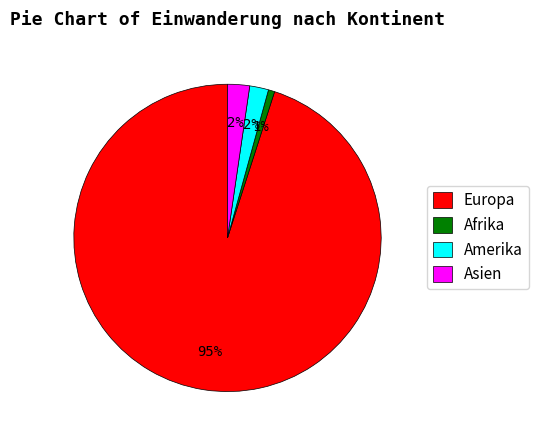

Is the sum of Europa and Asien greater than half?

Yes